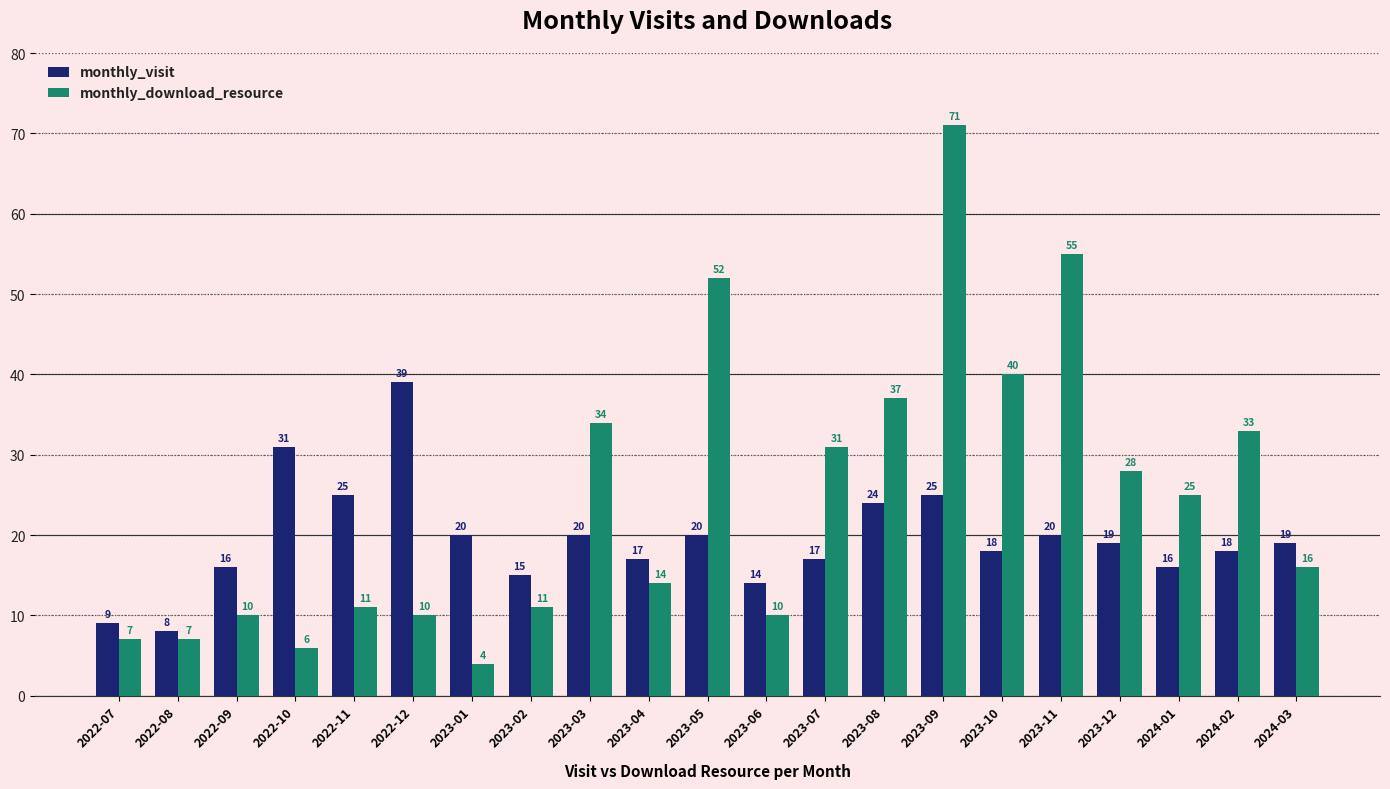

Reading right to left, list all the values displayed in this chart.

monthly_visit: 19	18	16	19	20	18	25	24	17	14	20	17	20	15	20	39	25	31	16	8	9
monthly_download_resource: 16	33	25	28	55	40	71	37	31	10	52	14	34	11	4	10	11	6	10	7	7